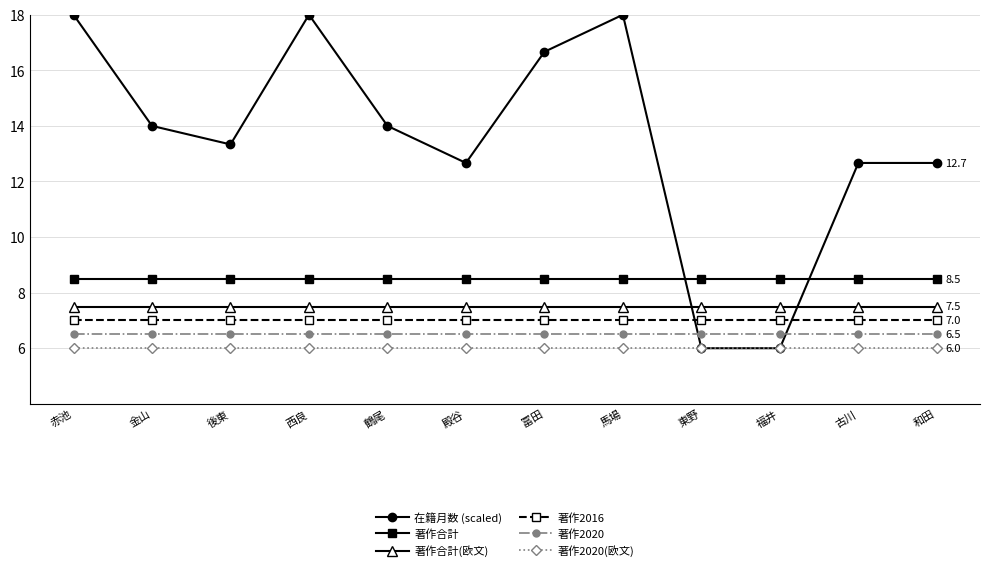

Is it true that 著作2020 equals 6.5 at 赤池?

True